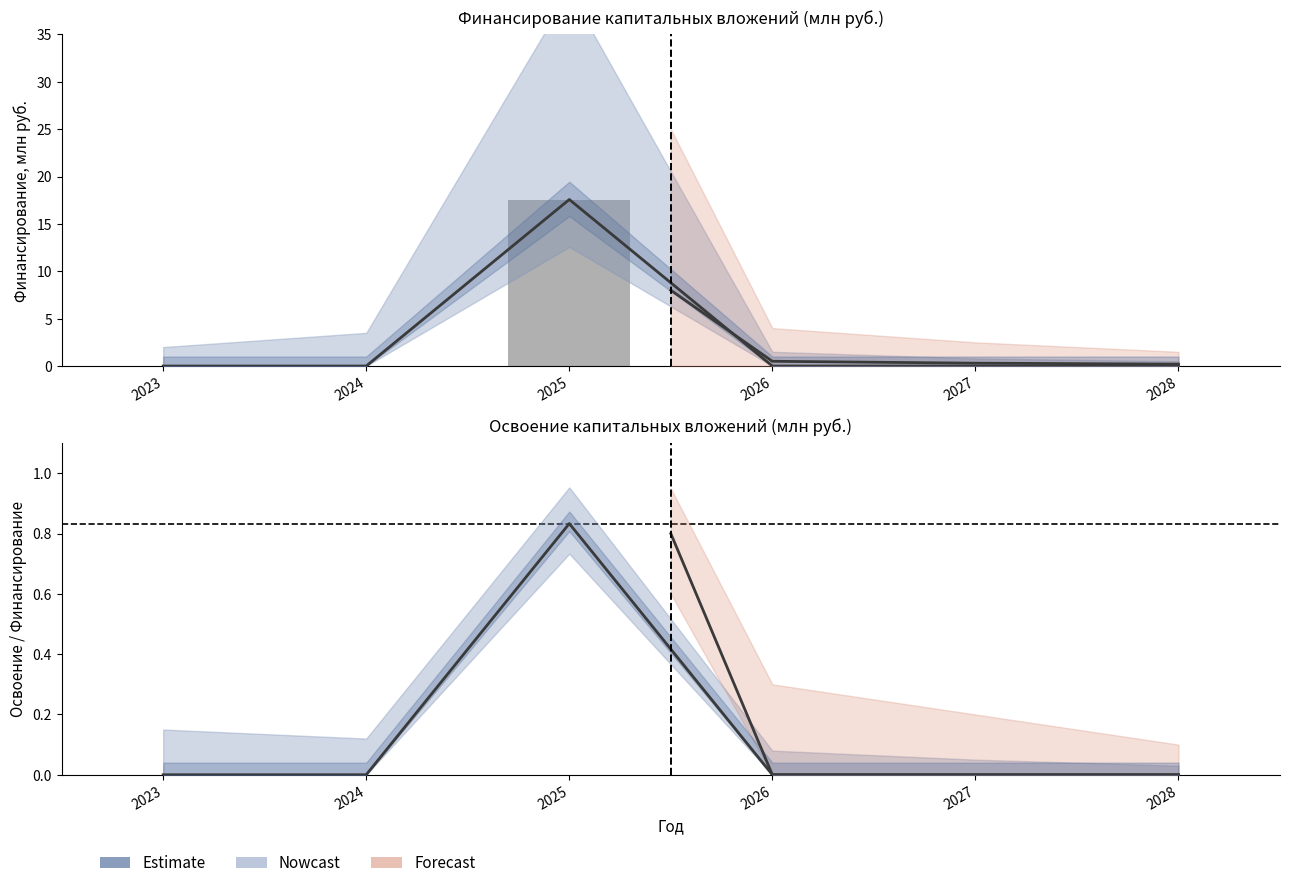

Which series has the largest total across all categories?

Финансирование_план